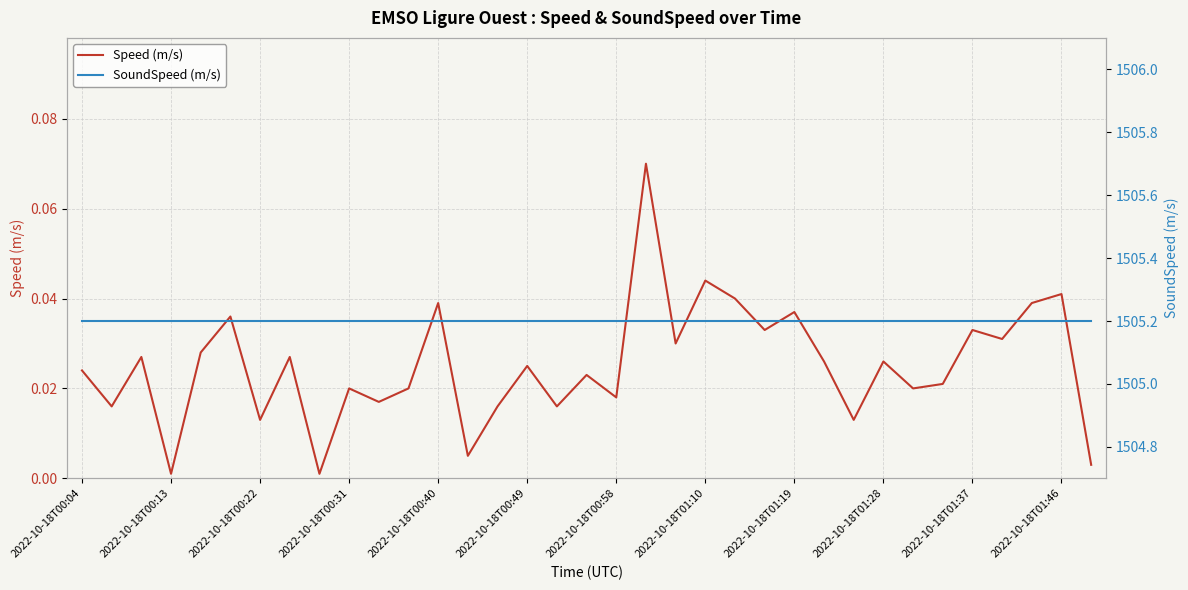

Which series has the largest total across all categories?

SoundSpeed (m/s)